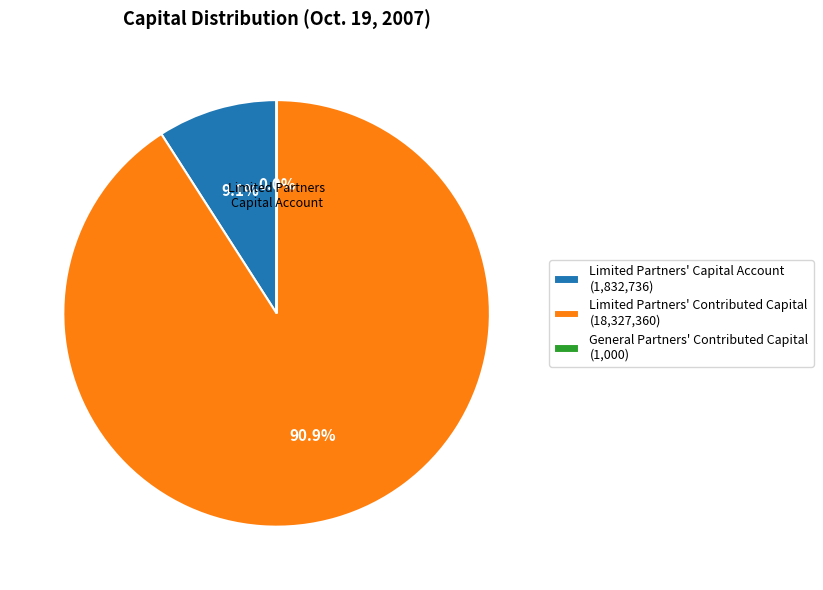

Does Limited Partners' Contributed Capital account for over 50% of the chart?

Yes